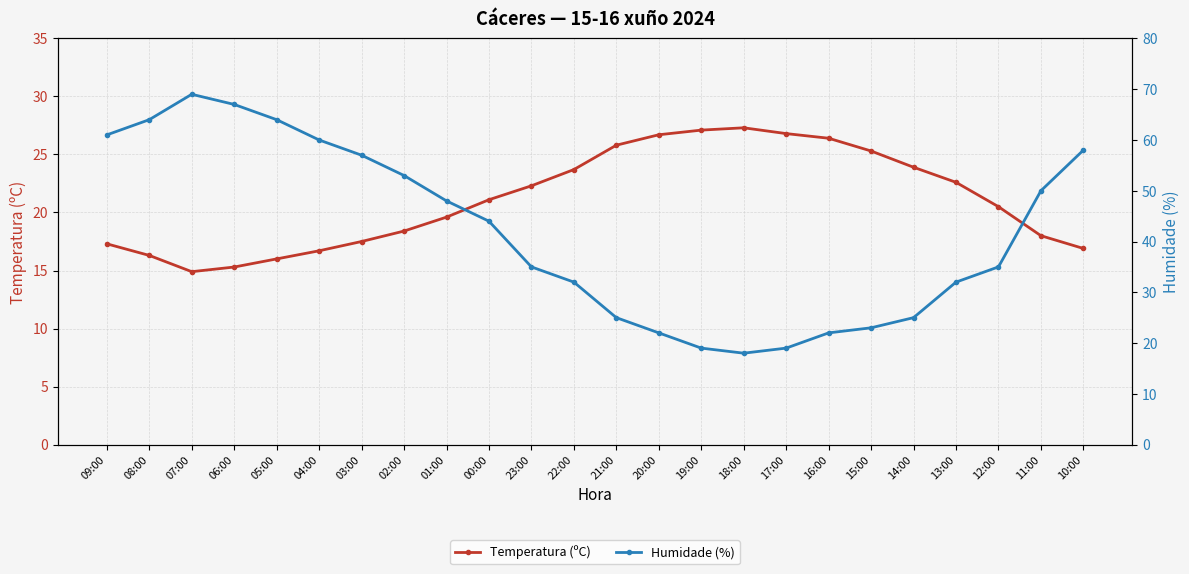

Reading left to right, what are all the values shown in this chart?

Temperatura (ºC): 17.3	16.3	14.9	15.3	16.0	16.7	17.5	18.4	19.6	21.1	22.3	23.7	25.8	26.7	27.1	27.3	26.8	26.4	25.3	23.9	22.6	20.5	18.0	16.9
Humidade (%): 61.0	64.0	69.0	67.0	64.0	60.0	57.0	53.0	48.0	44.0	35.0	32.0	25.0	22.0	19.0	18.0	19.0	22.0	23.0	25.0	32.0	35.0	50.0	58.0